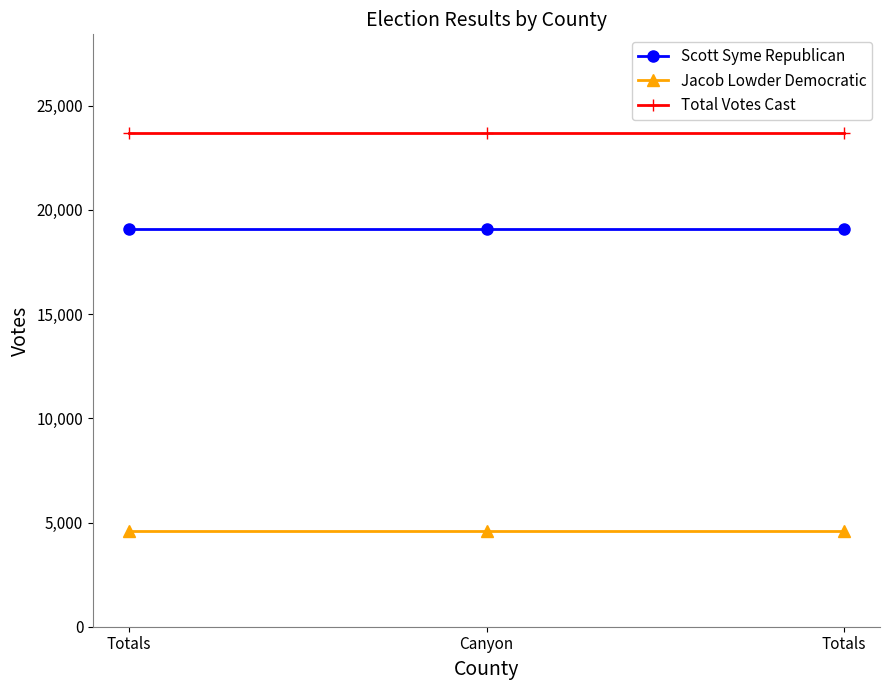

Rank the categories by Scott Syme Republican value from lowest to highest.

Totals, Canyon, Totals